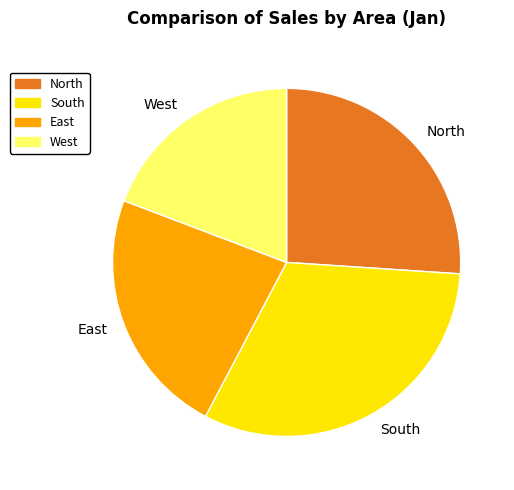

Does North represent more than half of the total?

No